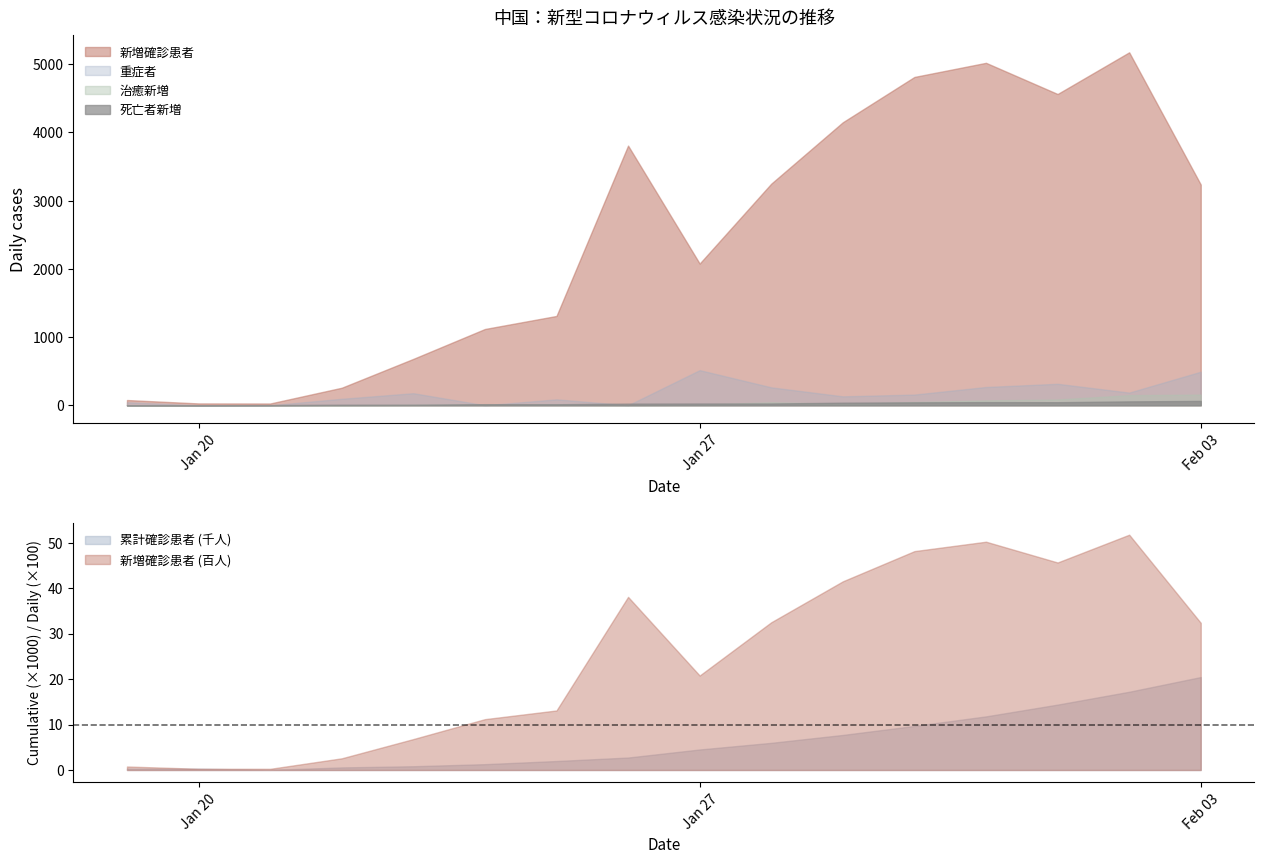

True or false: 累計確診患者 has more than 2 points higher than both neighbors.

False